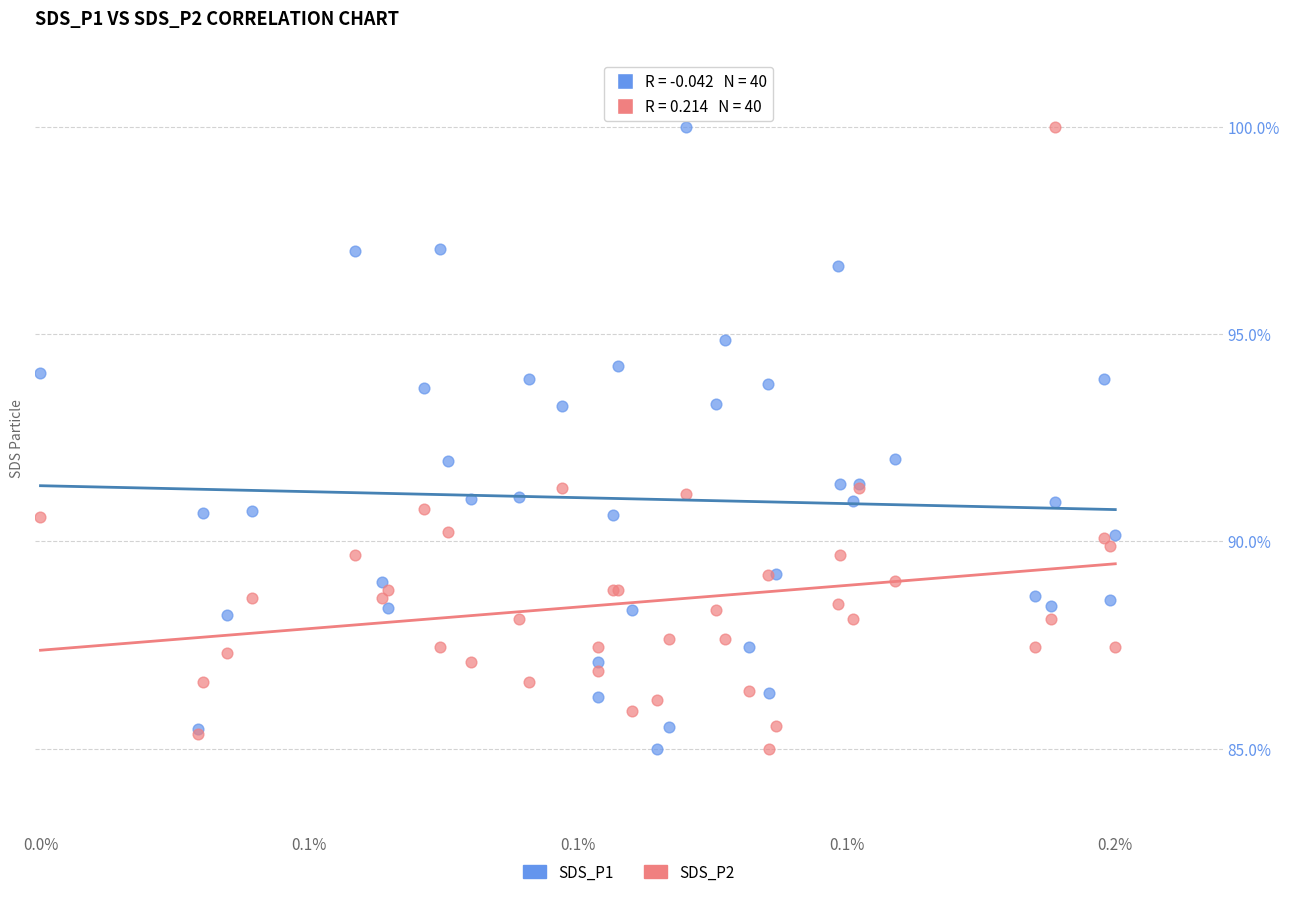

What are all the series names shown in the legend?

SDS_P1, SDS_P2